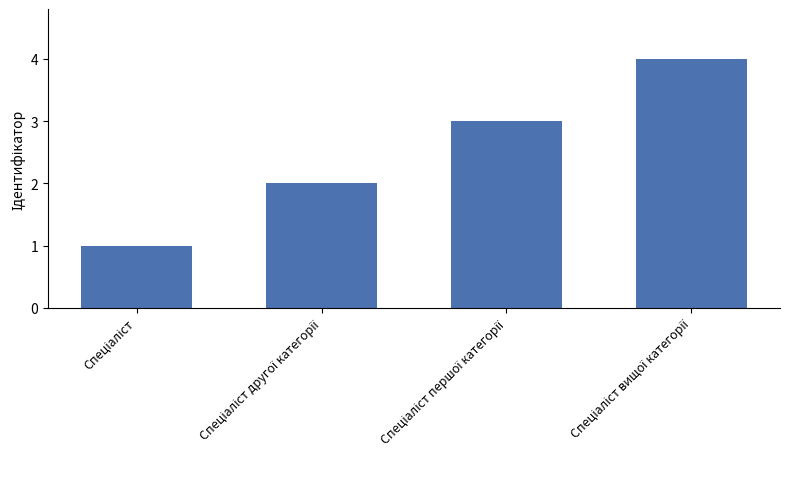

Reading left to right, list all the values displayed in this chart.

1	2	3	4